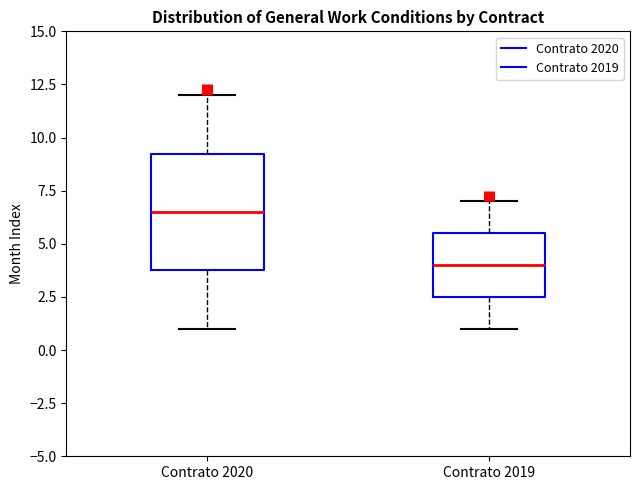

Reading left to right, read every box against the y-axis: the position of its median line, the range the box covers, and the ends of its whiskers. The values are not printed on the chart, so give them approximately, as read against the axis.

Contrato 2020: median 6.5, box 4.0 to 9.5, whiskers 1.0 to 12.0
Contrato 2019: median 4.0, box 2.5 to 5.5, whiskers 1.0 to 7.0